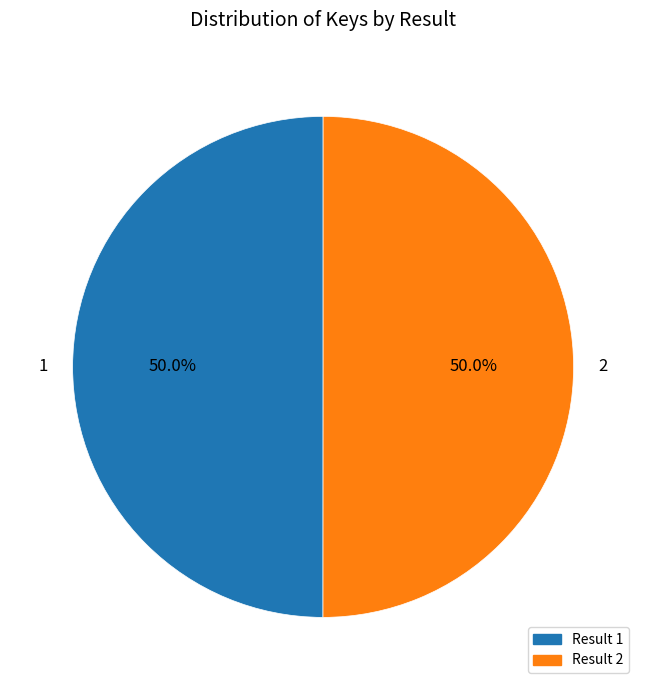

True or false: 2 accounts for 50% of the total.

True